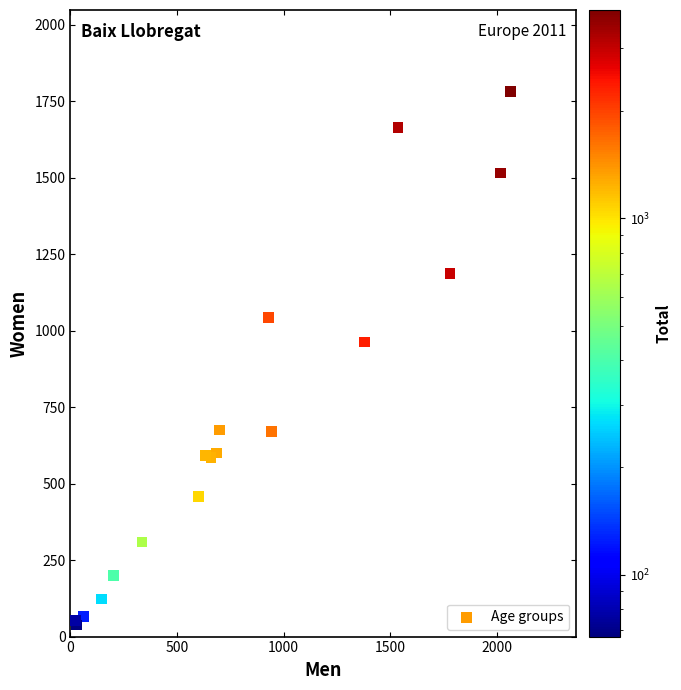

What Y value in the scatter plot is closest to 909?

963